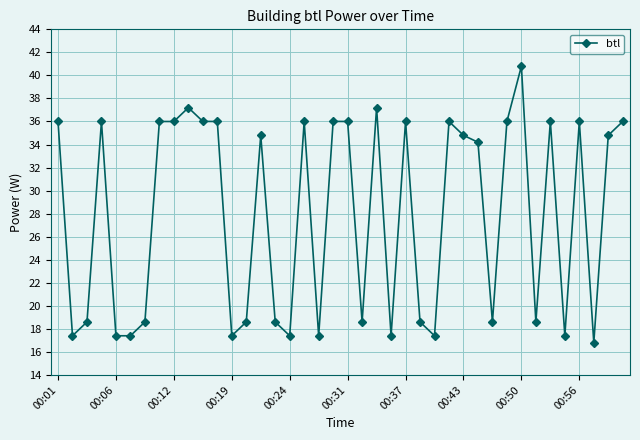

What is the average value?

27.9